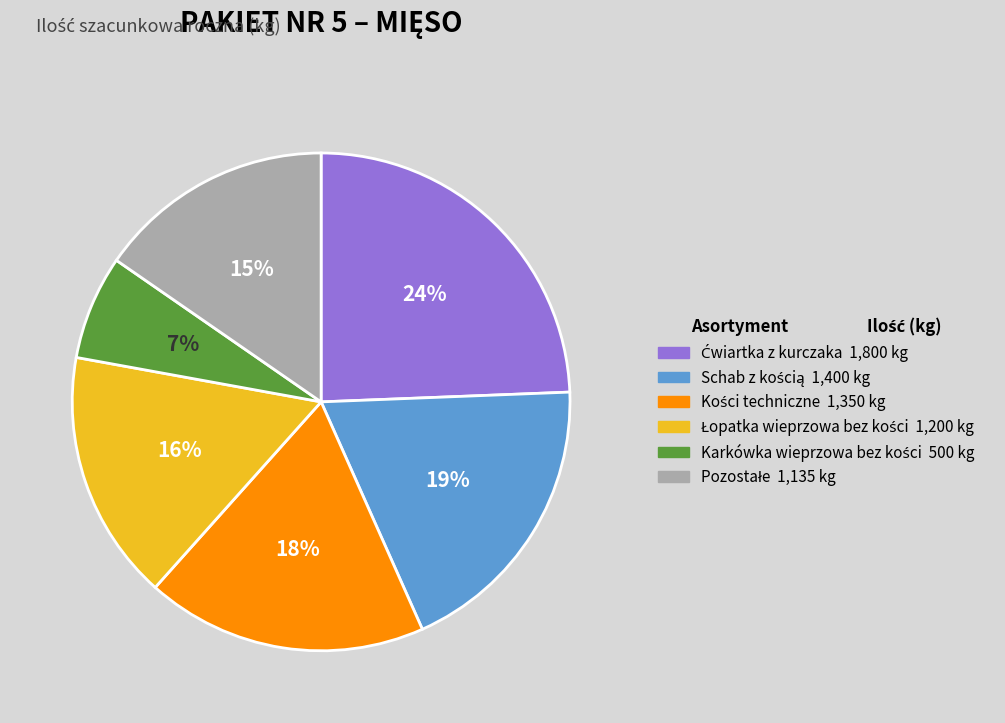

To the nearest percent, what is the average slice percentage?

17%